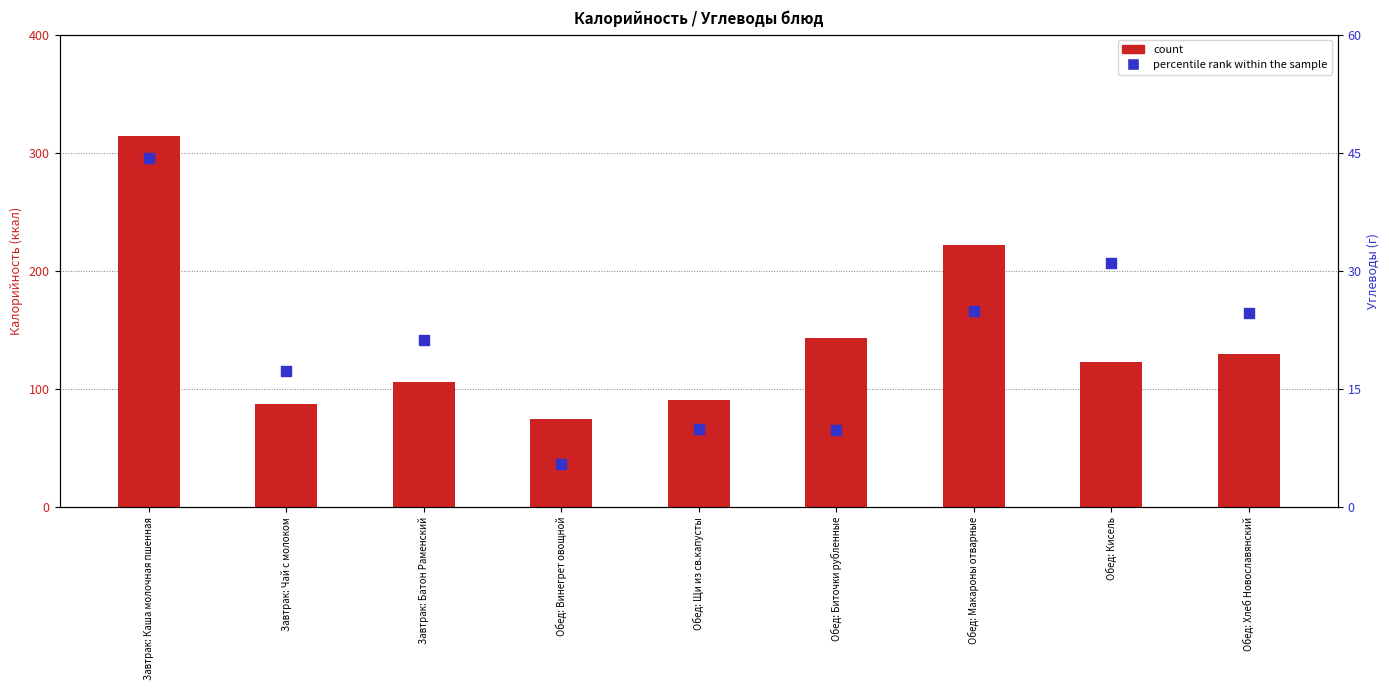

At which category is the sum across all series the highest?

Завтрак: Каша молочная пшенная